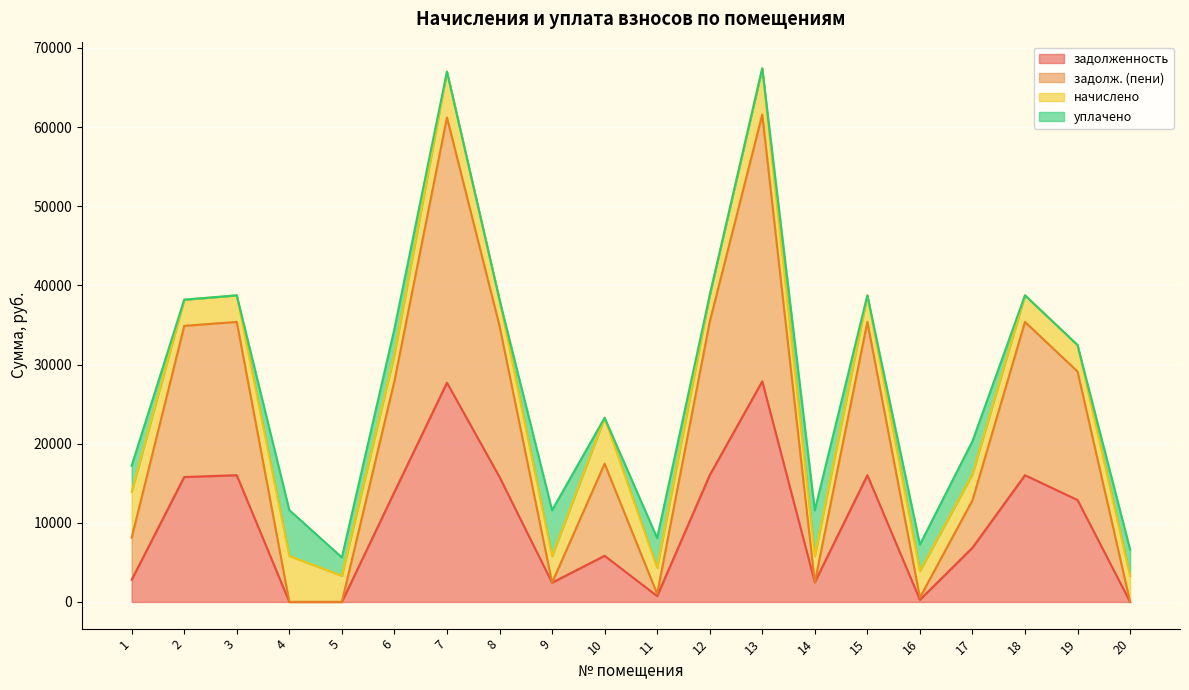

What is the total value across all series at 19?

32459.2